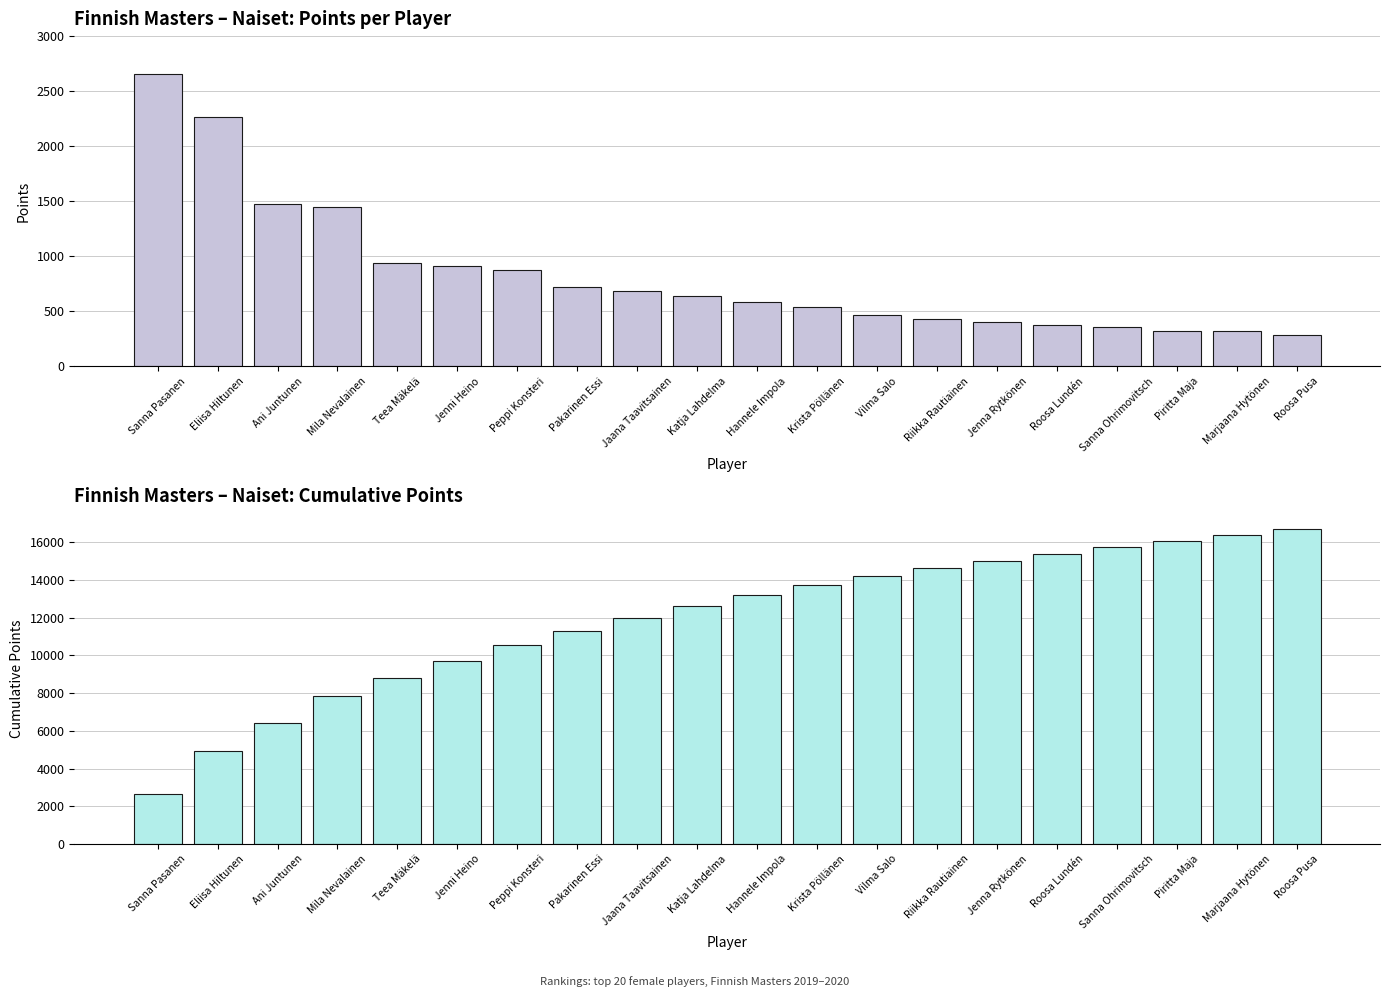

Between Katja Lahdelma and Teea Mäkelä, which is larger?

Teea Mäkelä